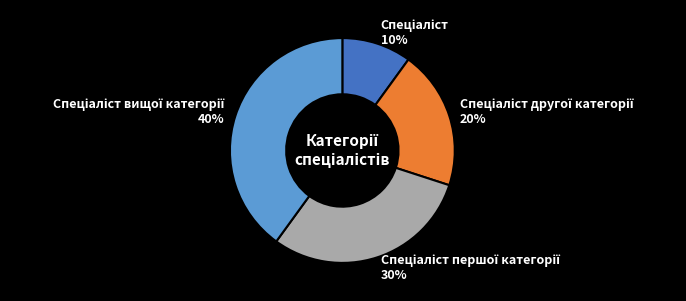

To the nearest percent, what is the difference between the largest and smallest slice percentages?

30%